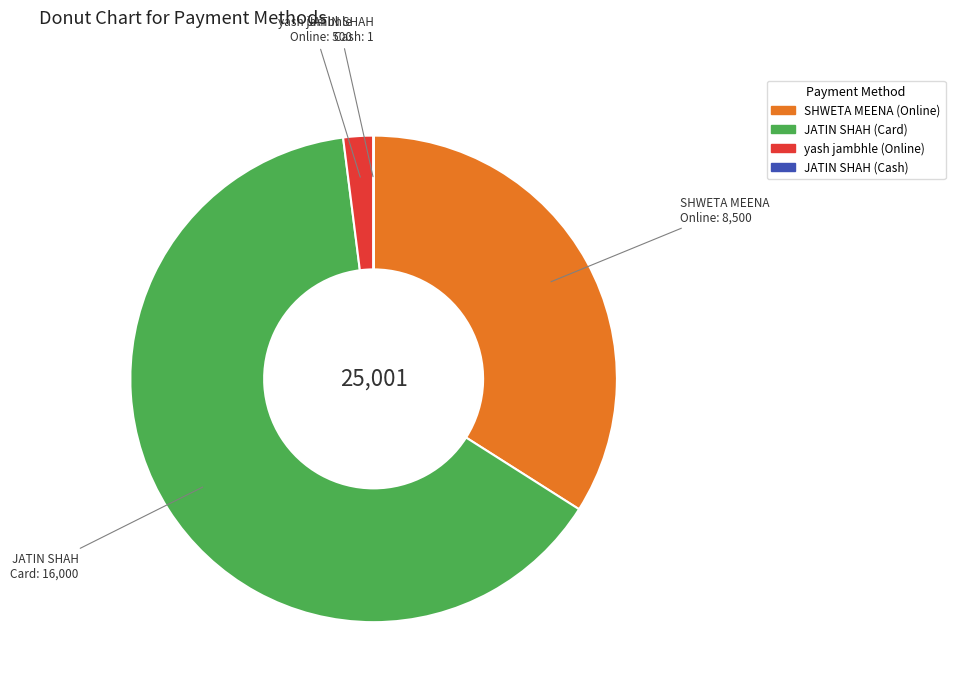

Which has a higher value, SHWETA MEENA (Online) or yash jambhle (Online)?

SHWETA MEENA (Online)